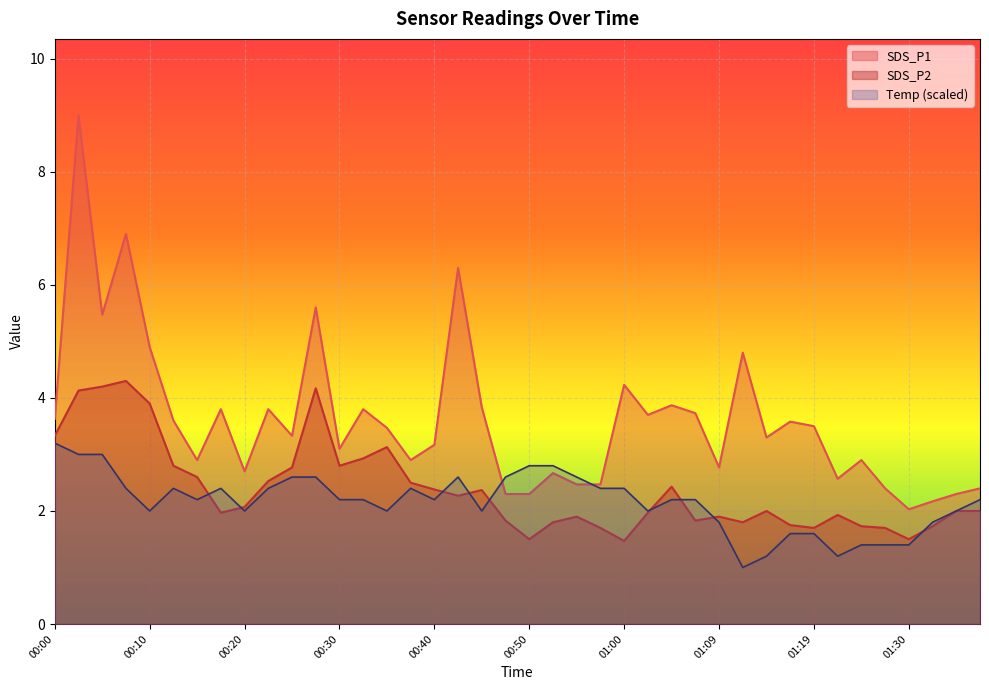

Reading left to right, extract all data points from this chart.

SDS_P1: 00:00=3.6	00:03=9.0	00:05=5.5	00:07=6.9	00:10=4.9	00:12=3.6	00:15=2.9	00:17=3.8	00:20=2.7	00:22=3.8	00:25=3.3	00:27=5.6	00:30=3.1	00:32=3.8	00:35=3.5	00:37=2.9	00:40=3.2	00:42=6.3	00:45=3.8	00:47=2.3	00:50=2.3	00:52=2.7	00:55=2.5	00:57=2.5	01:00=4.2	01:02=3.7	01:04=3.9	01:07=3.7	01:09=2.8	01:12=4.8	01:14=3.3	01:17=3.6	01:19=3.5	01:22=2.6	01:25=2.9	01:27=2.4	01:30=2.0	01:32=2.2	01:35=2.3	01:37=2.4
SDS_P2: 00:00=3.3	00:03=4.1	00:05=4.2	00:07=4.3	00:10=3.9	00:12=2.8	00:15=2.6	00:17=2.0	00:20=2.1	00:22=2.5	00:25=2.8	00:27=4.2	00:30=2.8	00:32=2.9	00:35=3.1	00:37=2.5	00:40=2.4	00:42=2.3	00:45=2.4	00:47=1.8	00:50=1.5	00:52=1.8	00:55=1.9	00:57=1.7	01:00=1.5	01:02=2.0	01:04=2.4	01:07=1.8	01:09=1.9	01:12=1.8	01:14=2.0	01:17=1.8	01:19=1.7	01:22=1.9	01:25=1.7	01:27=1.7	01:30=1.5	01:32=1.7	01:35=2.0	01:37=2.0
Temp: 00:00=3.2	00:03=3.0	00:05=3.0	00:07=2.4	00:10=2.0	00:12=2.4	00:15=2.2	00:17=2.4	00:20=2.0	00:22=2.4	00:25=2.6	00:27=2.6	00:30=2.2	00:32=2.2	00:35=2.0	00:37=2.4	00:40=2.2	00:42=2.6	00:45=2.0	00:47=2.6	00:50=2.8	00:52=2.8	00:55=2.6	00:57=2.4	01:00=2.4	01:02=2.0	01:04=2.2	01:07=2.2	01:09=1.8	01:12=1.0	01:14=1.2	01:17=1.6	01:19=1.6	01:22=1.2	01:25=1.4	01:27=1.4	01:30=1.4	01:32=1.8	01:35=2.0	01:37=2.2